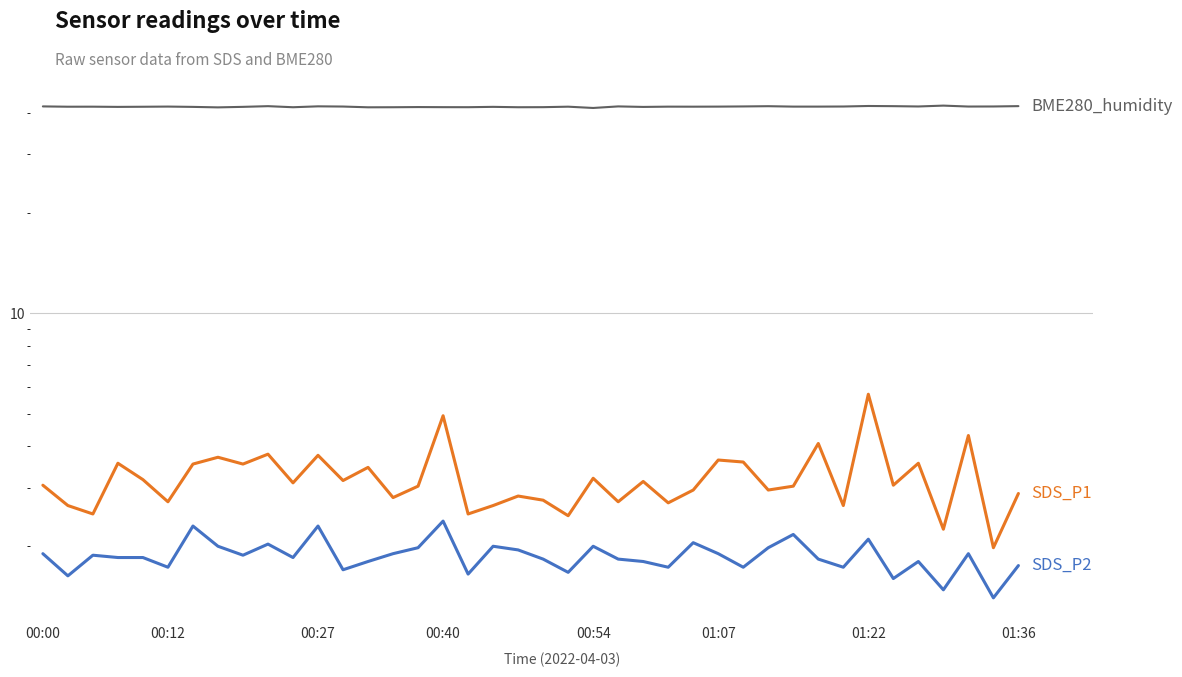

True or false: BME280_humidity and SDS_P1 intersect in this chart.

False